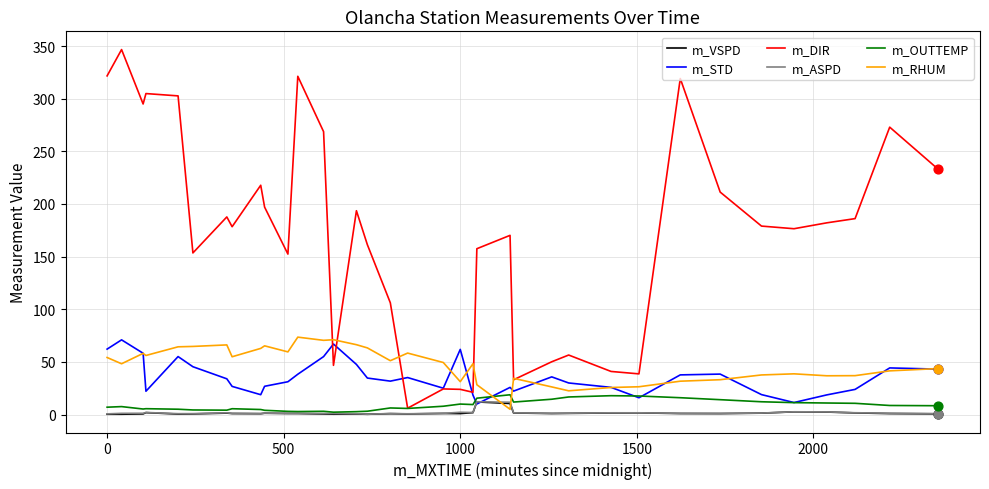

What are all the series names shown in the legend?

m_VSPD, m_STD, m_DIR, m_ASPD, m_OUTTEMP, m_RHUM